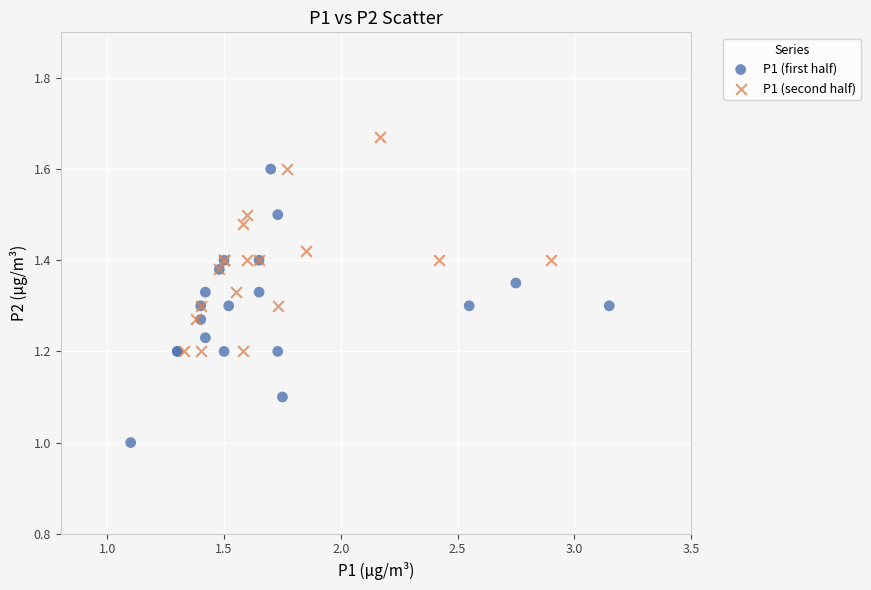

Which series reaches the minimum Y coordinate?

P1 (first half)